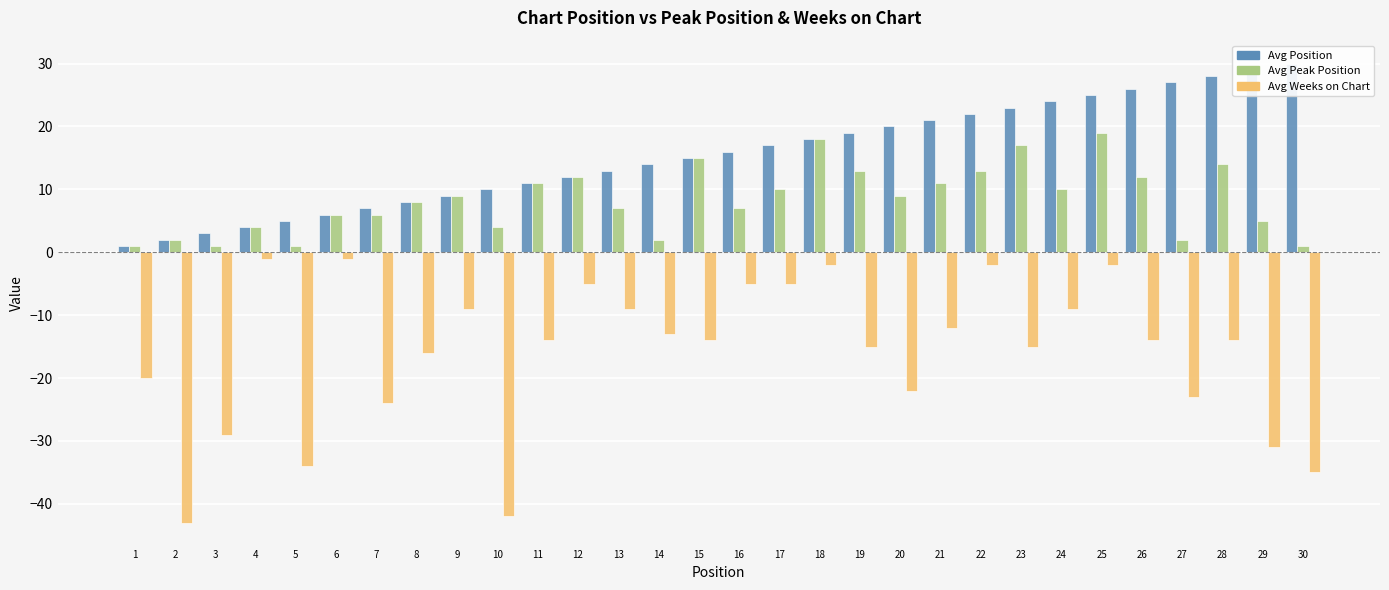

Reading right to left, list all the values displayed in this chart.

Avg Position: 30	29	28	27	26	25	24	23	22	21	20	19	18	17	16	15	14	13	12	11	10	9	8	7	6	5	4	3	2	1
Avg Peak Position: 1	5	14	2	12	19	10	17	13	11	9	13	18	10	7	15	2	7	12	11	4	9	8	6	6	1	4	1	2	1
Avg Weeks on Chart: -35	-31	-14	-23	-14	-2	-9	-15	-2	-12	-22	-15	-2	-5	-5	-14	-13	-9	-5	-14	-42	-9	-16	-24	-1	-34	-1	-29	-43	-20